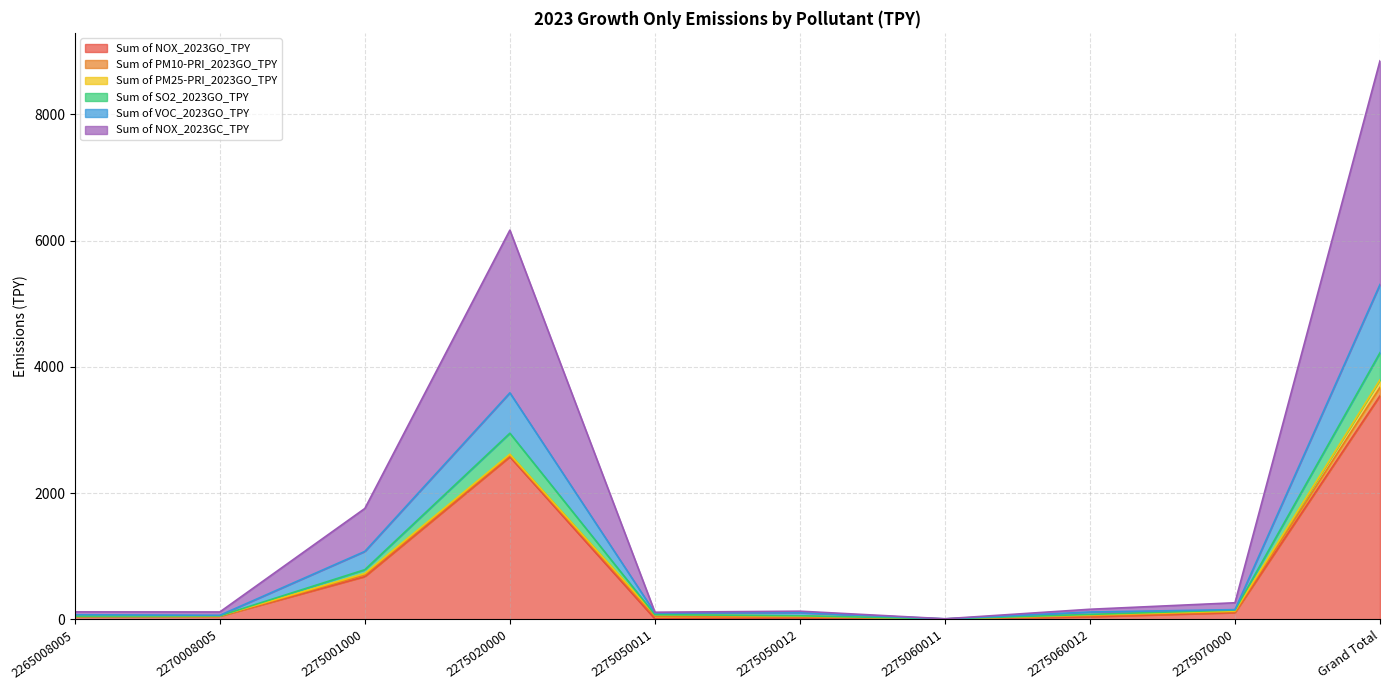

True or false: Sum of SO2_2023GO_TPY and Sum of NOX_2023GO_TPY cross at least once.

False